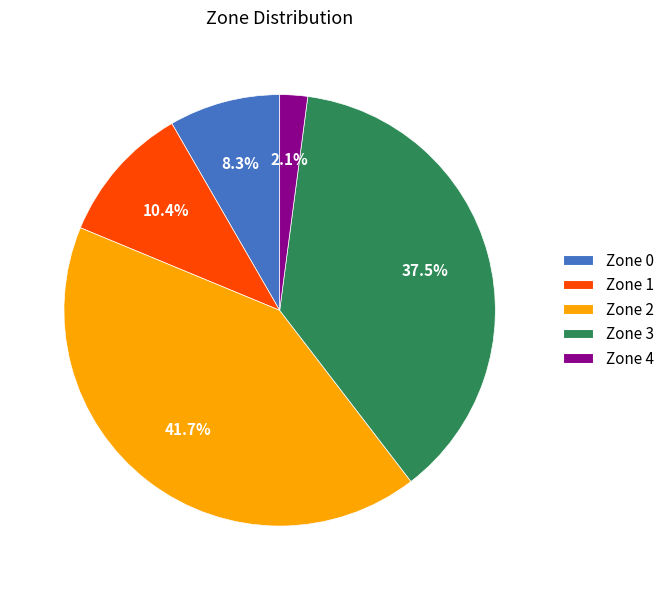

What percentage is NOT represented by Zone 3?

62.5%